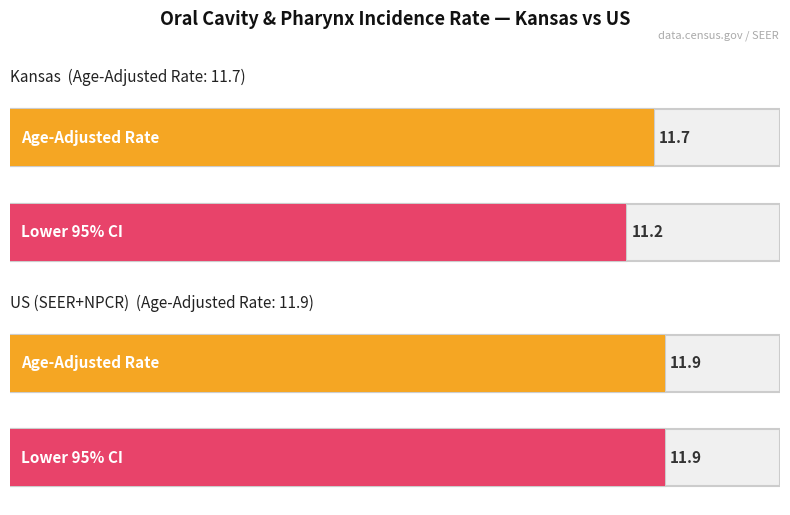

Count the Lower 95% CI values in the range 11 to 12.

2